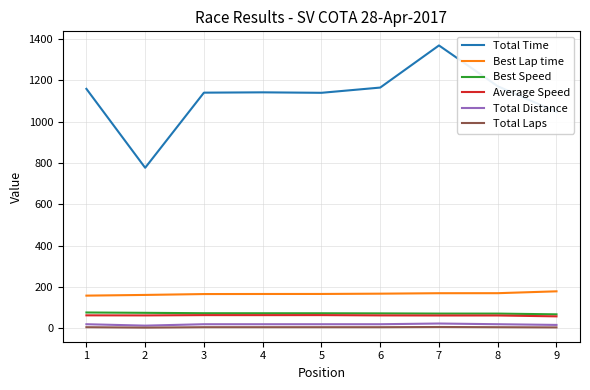

What is the spread (max minus min) of values at 5?

1133.5